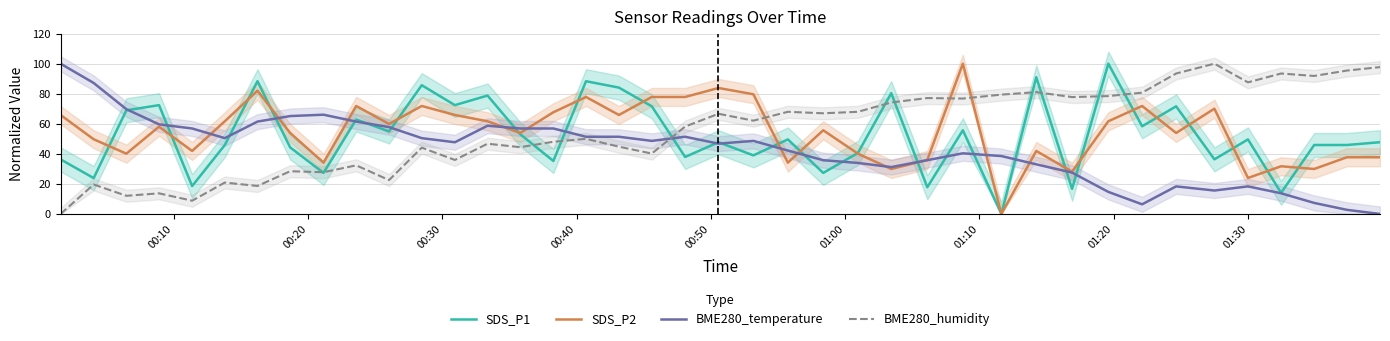

After their last crossing, which series has the higher values: BME280_temperature or BME280_humidity?

BME280_humidity